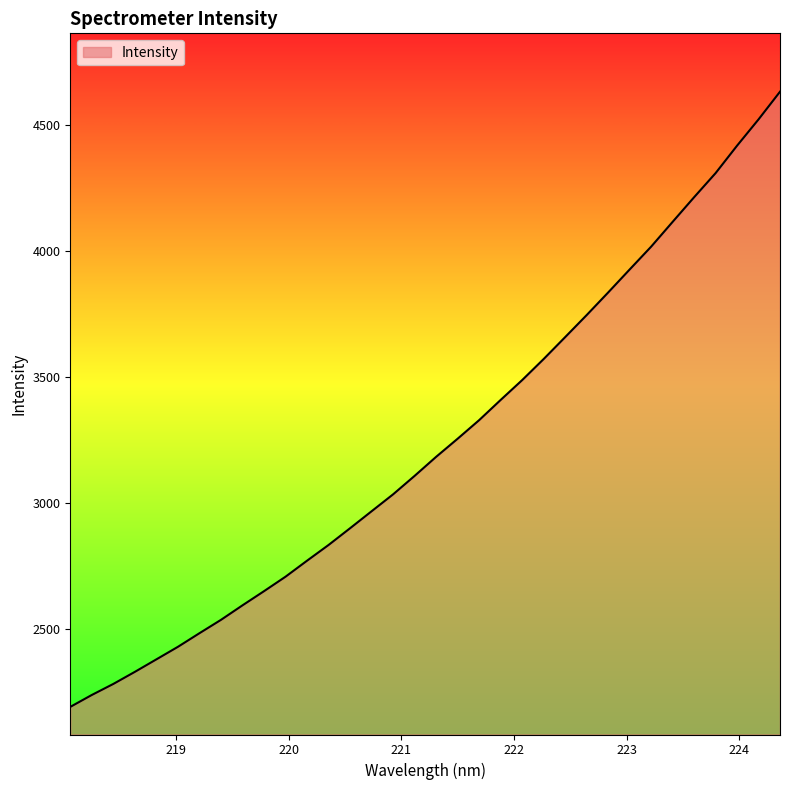

What is the smallest value displayed?

2191.0